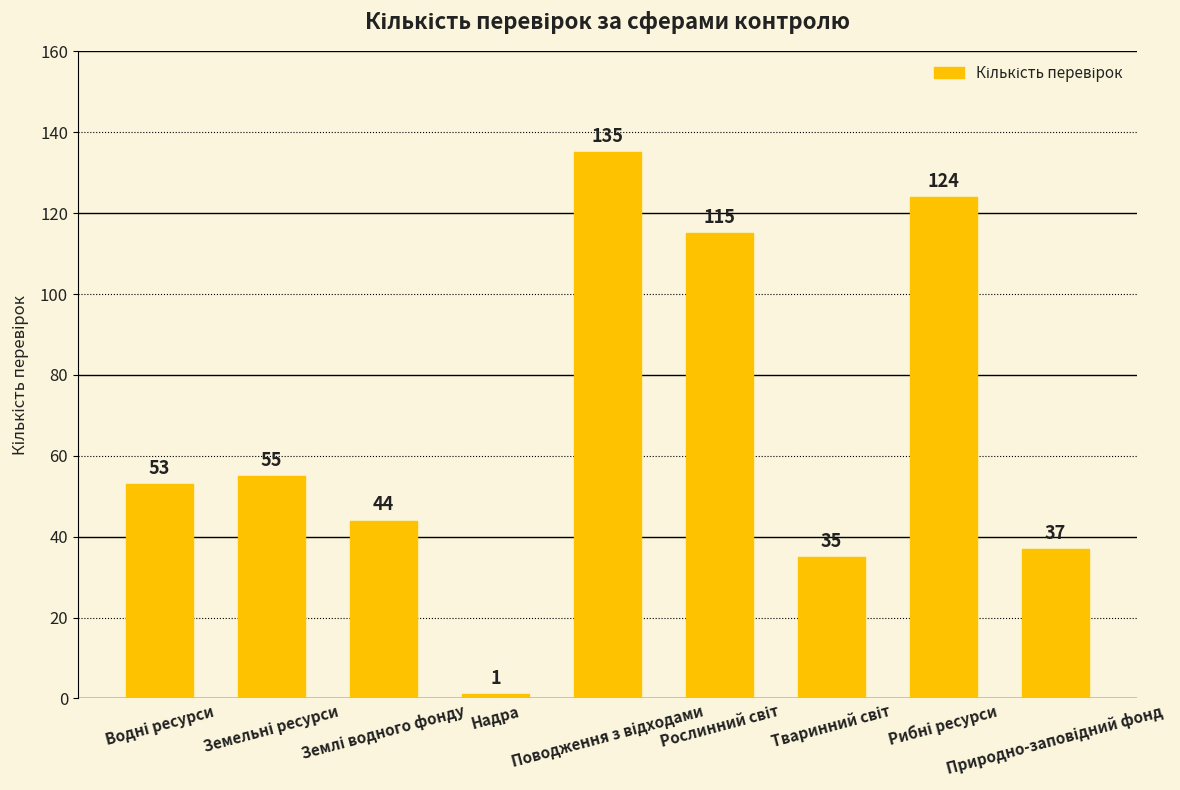

What is the difference between the maximum and minimum values?

134